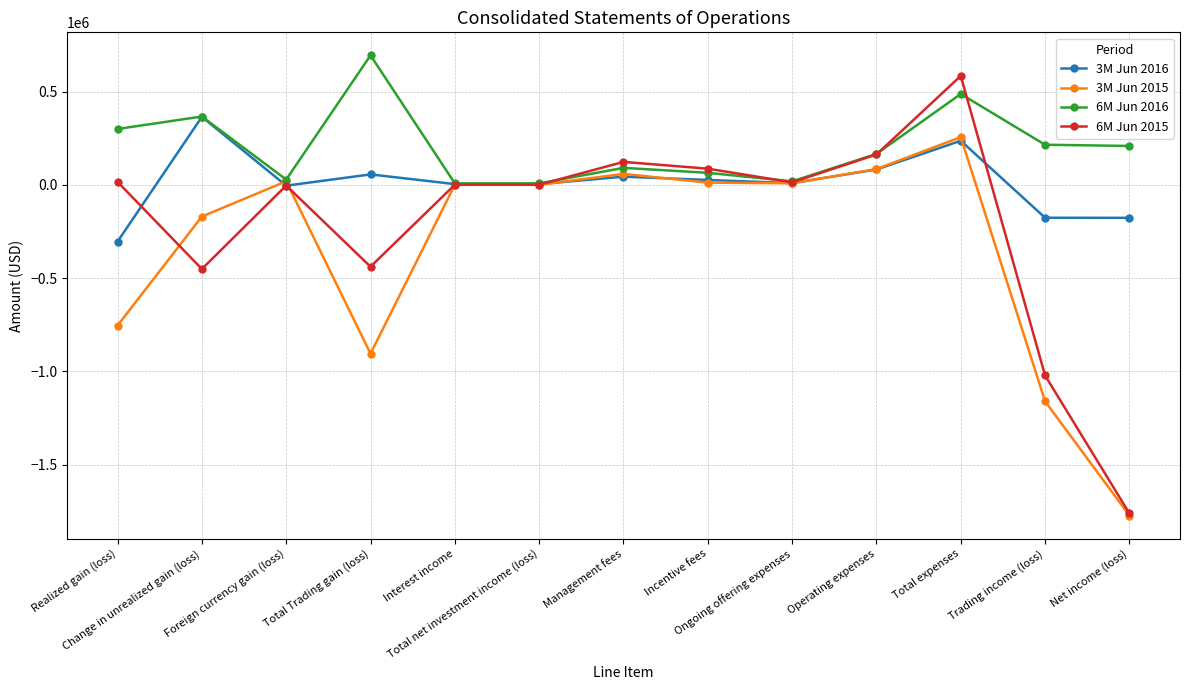

Which series has the largest range (max minus min)?

6M Jun 2015